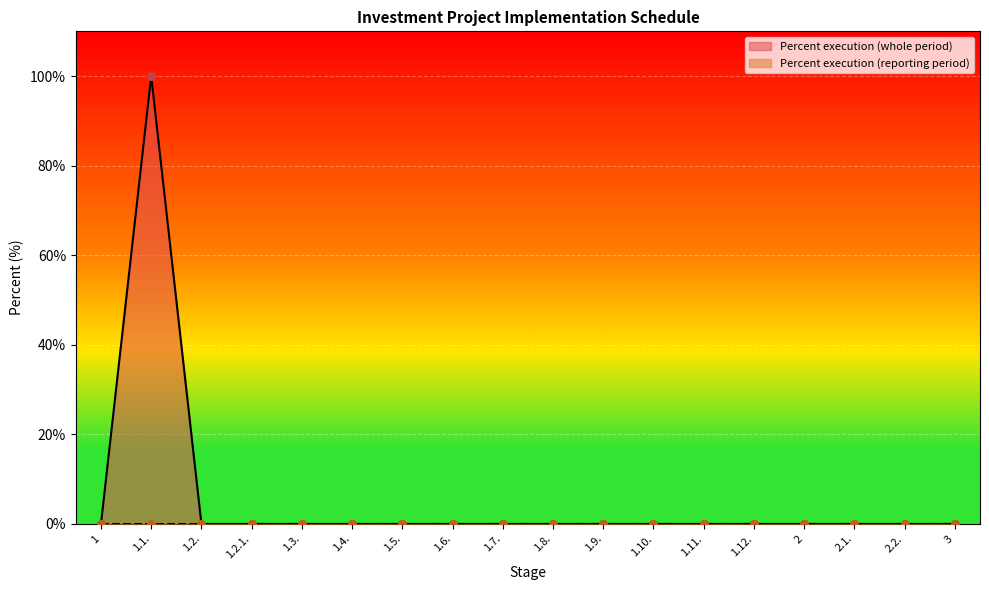

Between 1.3. and 1.7., which is larger?

1.3.